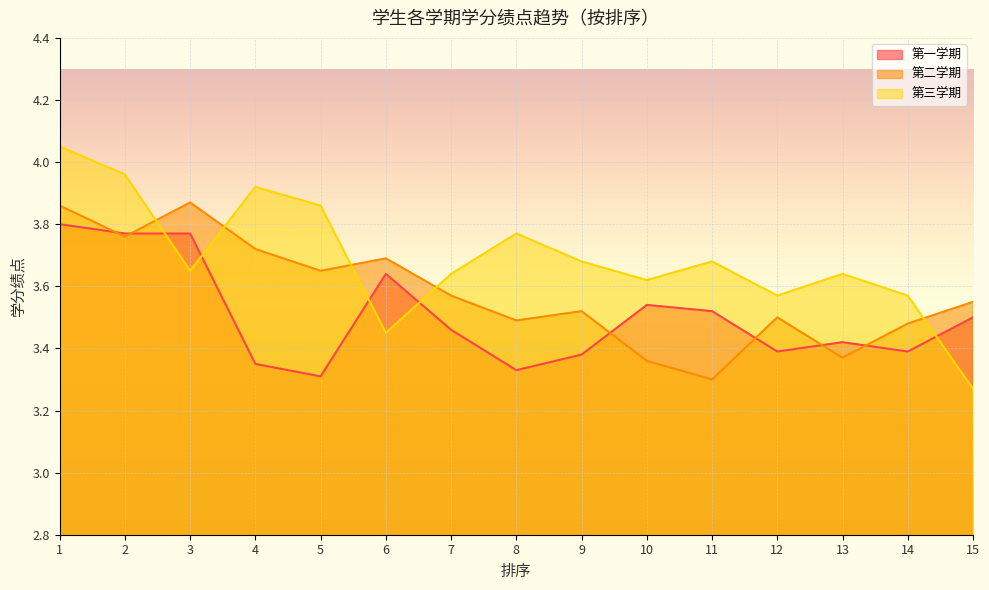

At how many categories does at least one series exceed 3?

15